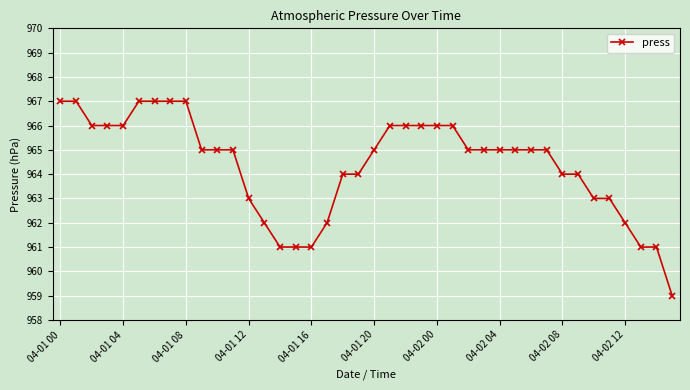

What is the value of the 17th point from the left?

961